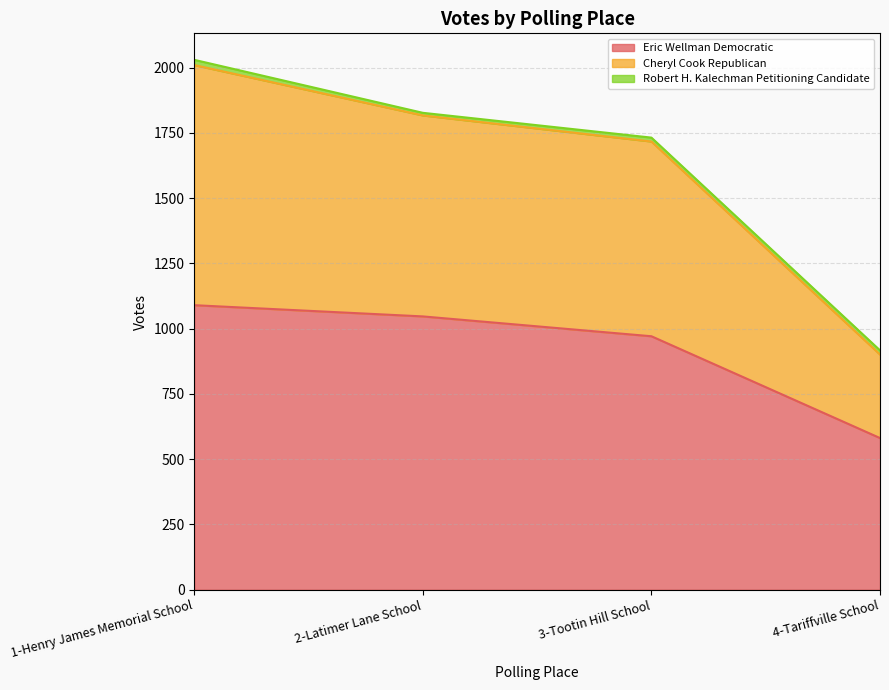

At which label does Eric Wellman Democratic reach its peak?

1-Henry James Memorial School